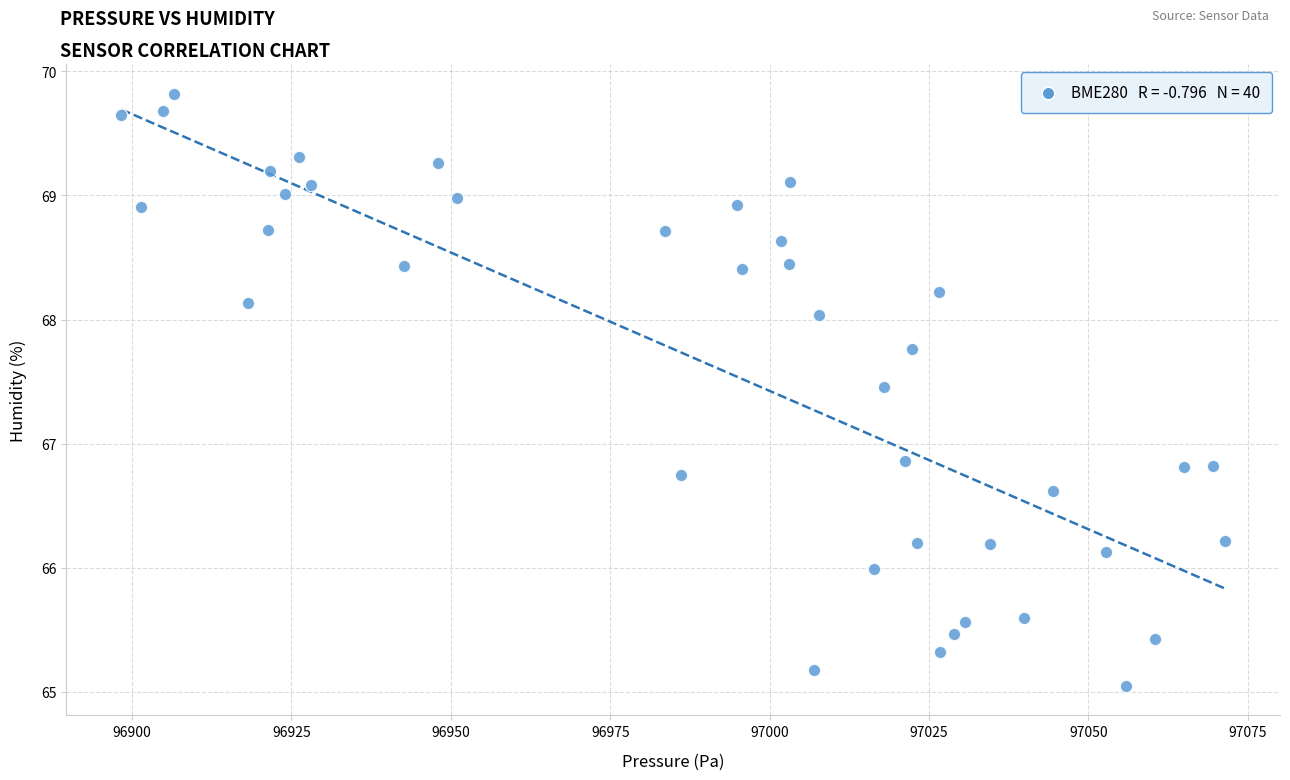

What is the range of X values (max minus min)?

173.1